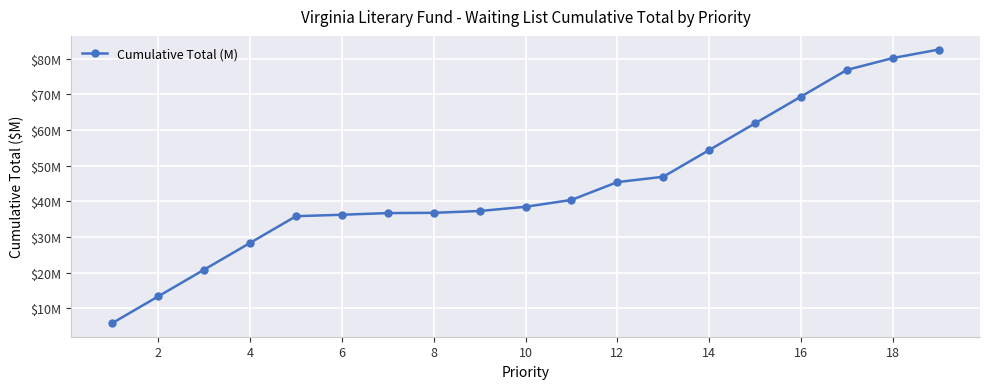

Is this an area chart (filled region under the line)?

No